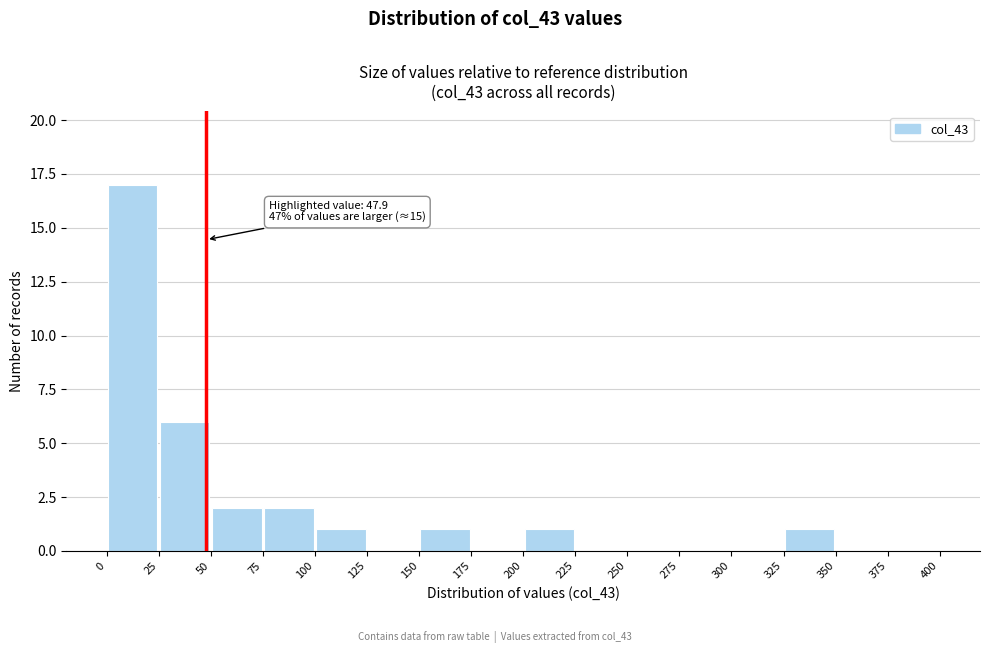

Which range on the x-axis has the tallest bar?

0 to 25